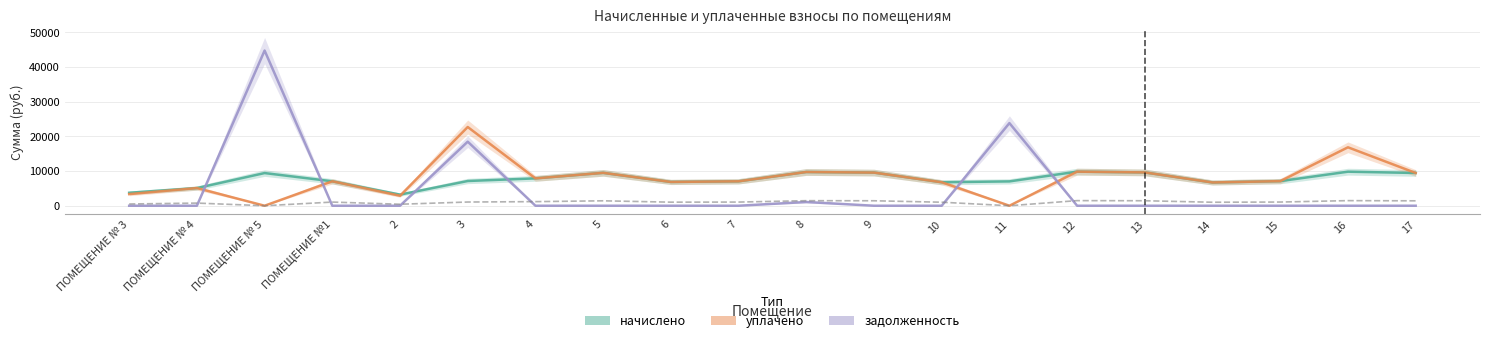

Where do уплачено and задолженность first cross each other?

ПОМЕЩЕНИЕ № 4 and ПОМЕЩЕНИЕ № 5